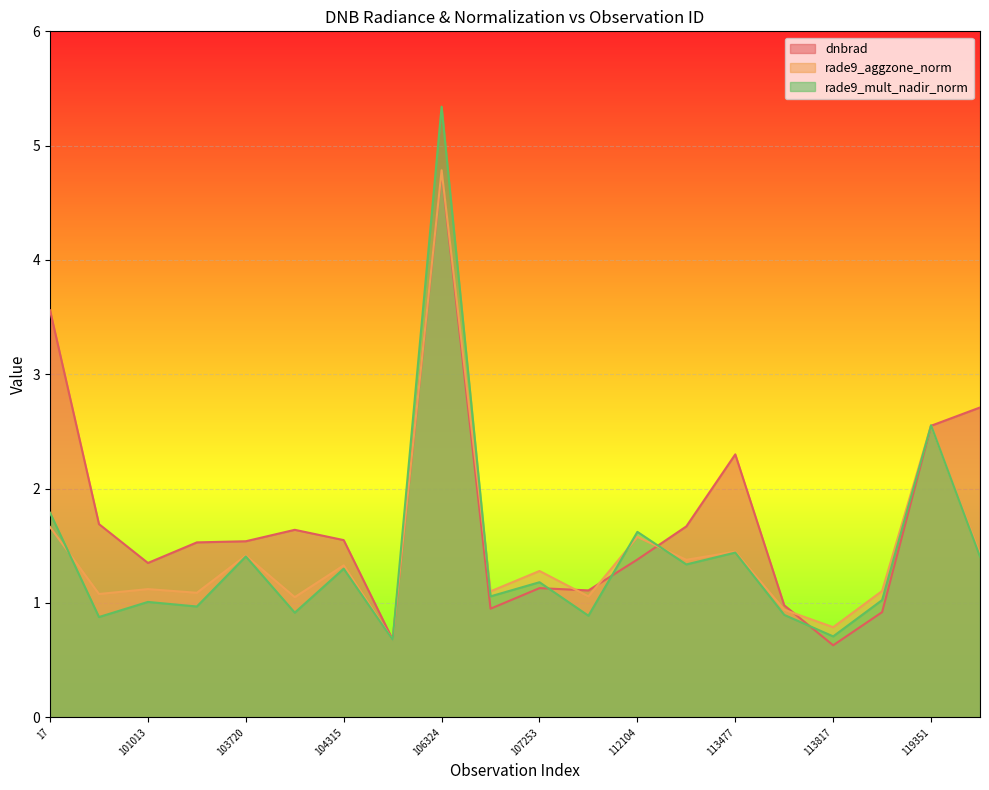

The rade9_mult_nadir_norm series shows 0.9 at 104071. True or false?

True